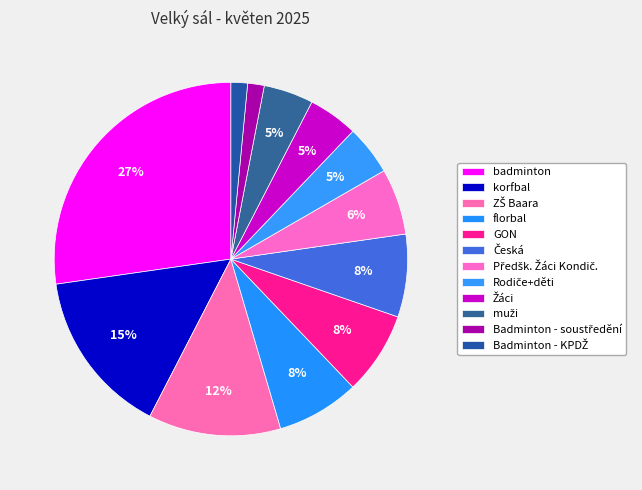

Is the sum of Žáci and GON greater than half?

No